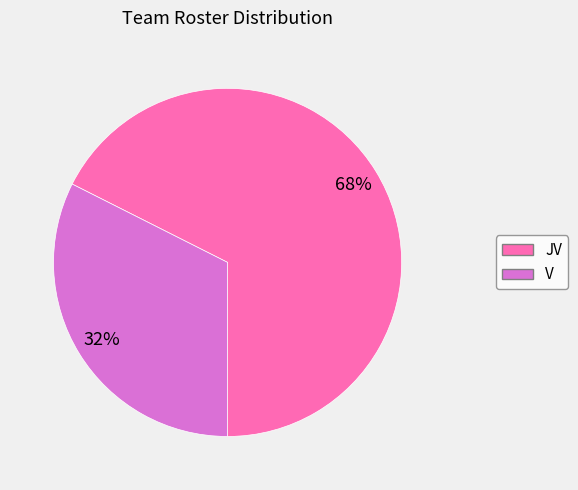

To the nearest percent, what is the average slice percentage?

50%